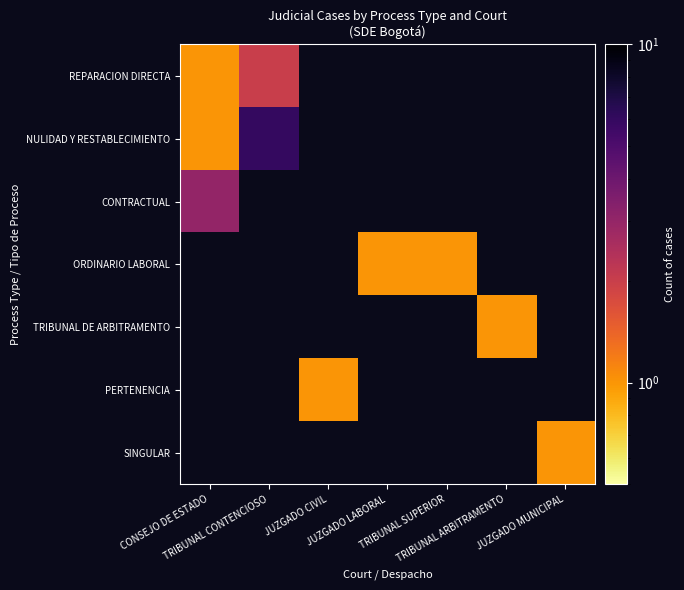

How many categories are shown in the chart?

7